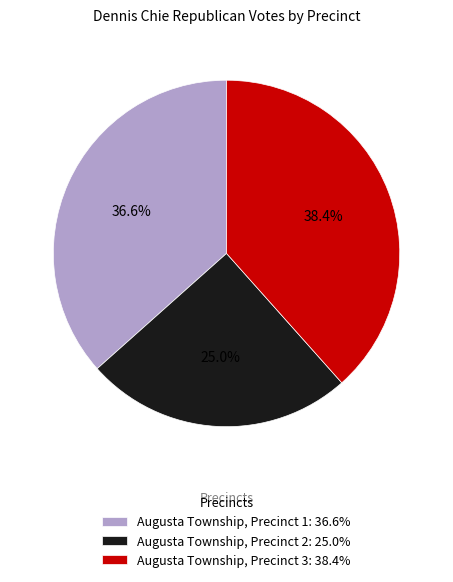

Which slice is the smallest?

Augusta Township, Precinct 2